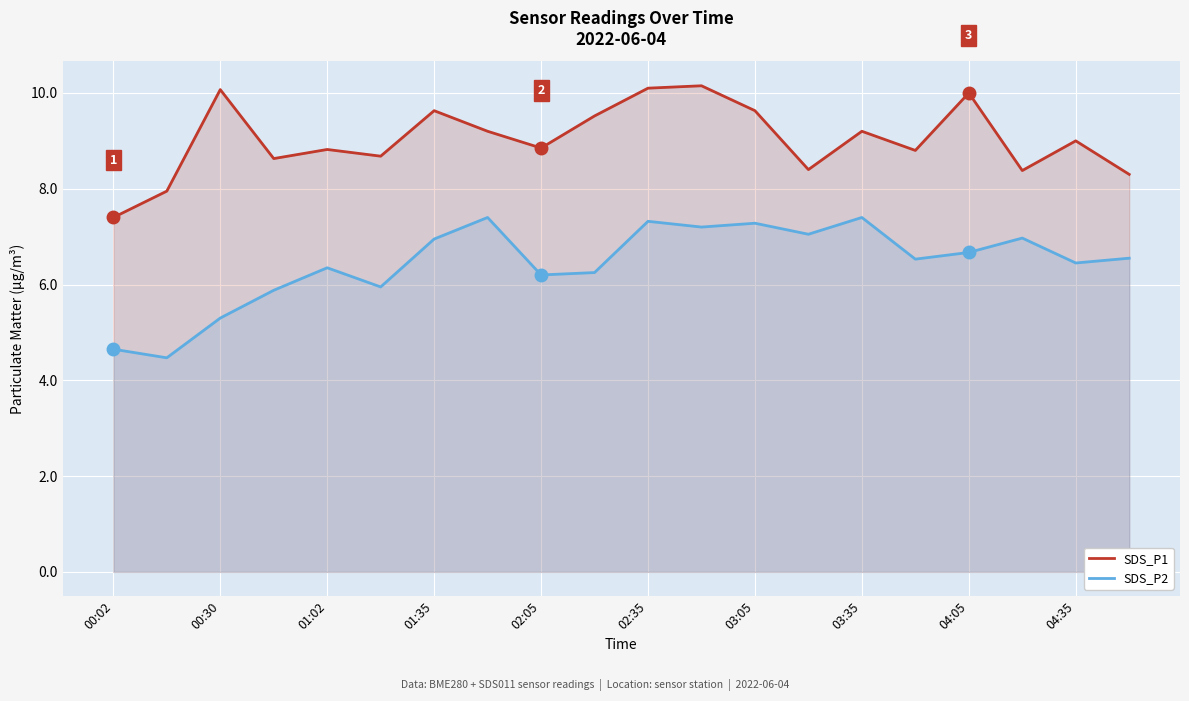

True or false: SDS_P2 and SDS_P1 intersect in this chart.

False